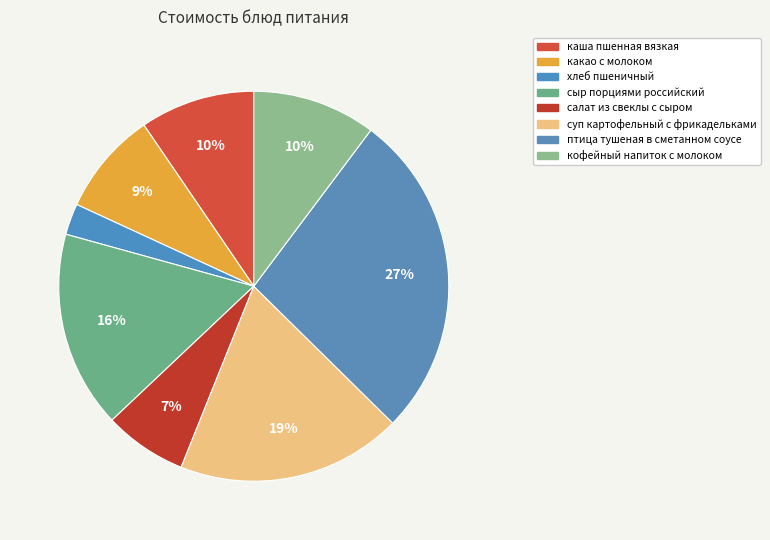

To the nearest percent, what is the difference between the largest and smallest slice percentages?

25%